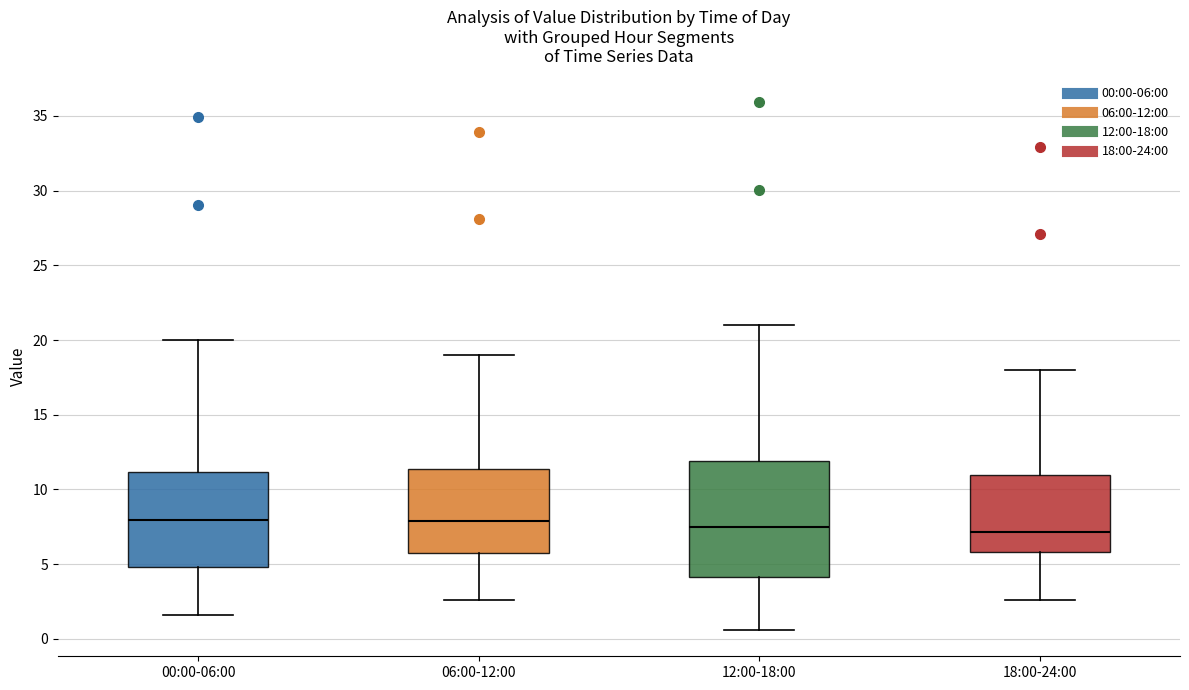

Reading left to right, read every box against the y-axis: the position of its median line, the range the box covers, and the ends of its whiskers. The values are not printed on the chart, so give them approximately, as read against the axis.

00:00-06:00: median 8.0, box 5.0 to 11.0, whiskers 1.5 to 20.0
06:00-12:00: median 8.0, box 6.0 to 11.5, whiskers 2.5 to 19.0
12:00-18:00: median 7.5, box 4.0 to 12.0, whiskers 0.5 to 21.0
18:00-24:00: median 7.0, box 6.0 to 11.0, whiskers 2.5 to 18.0